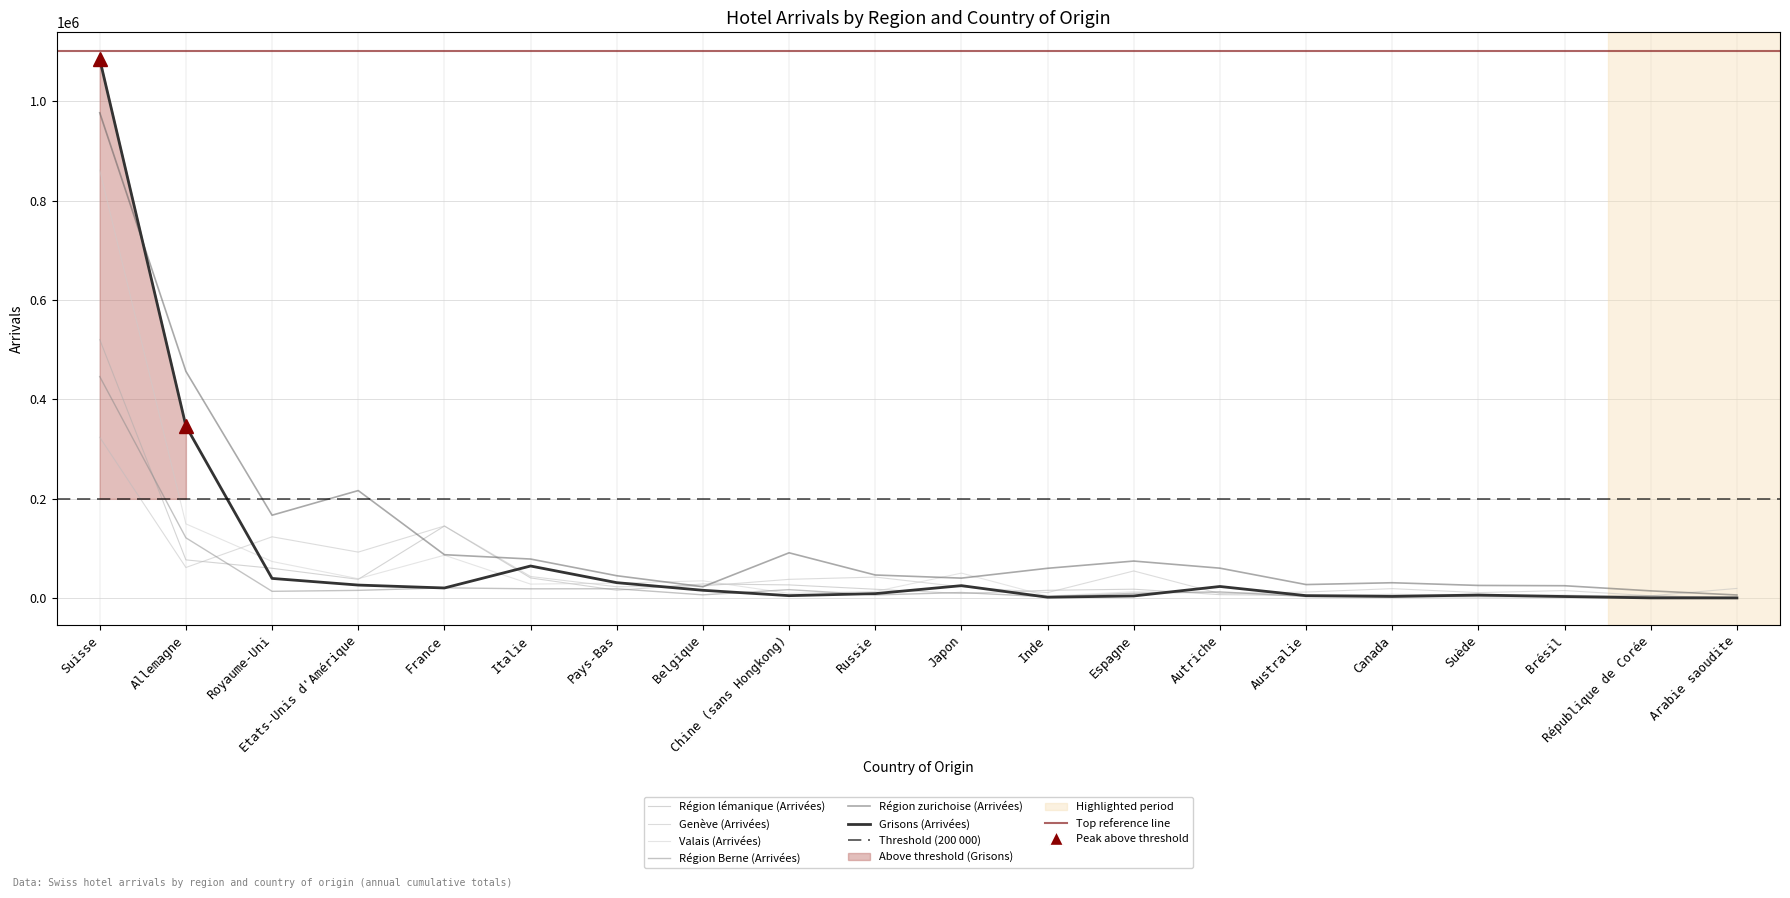

Rank the series by their maximum value, from lowest to highest.

Genève (Arrivées), Région Berne (Arrivées), Région lémanique (Arrivées), Valais (Arrivées), Région zurichoise (Arrivées), Grisons (Arrivées)